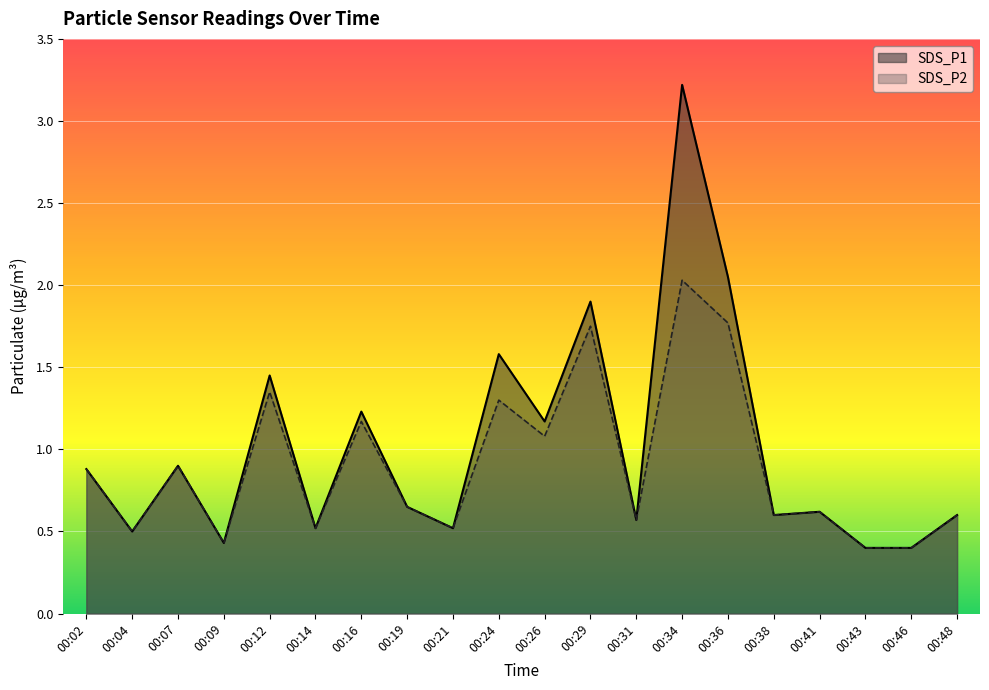

Read the SDS_P1 value at 00:24.

1.6